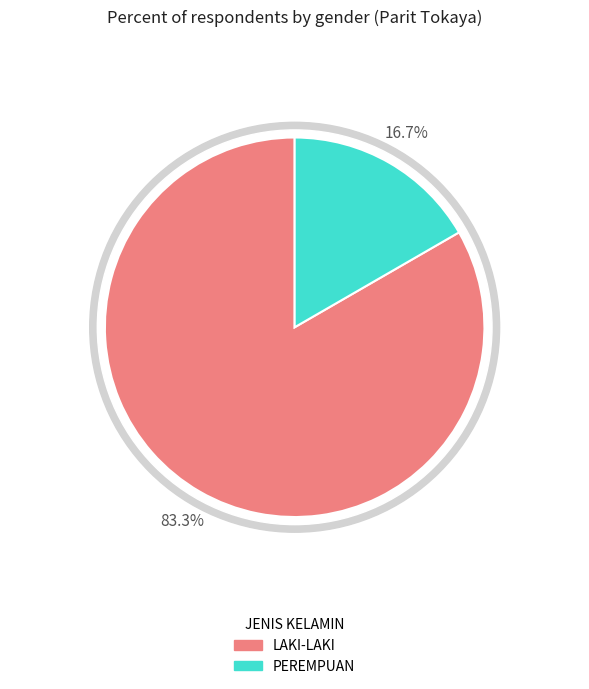

Count the number of slices in the pie.

2